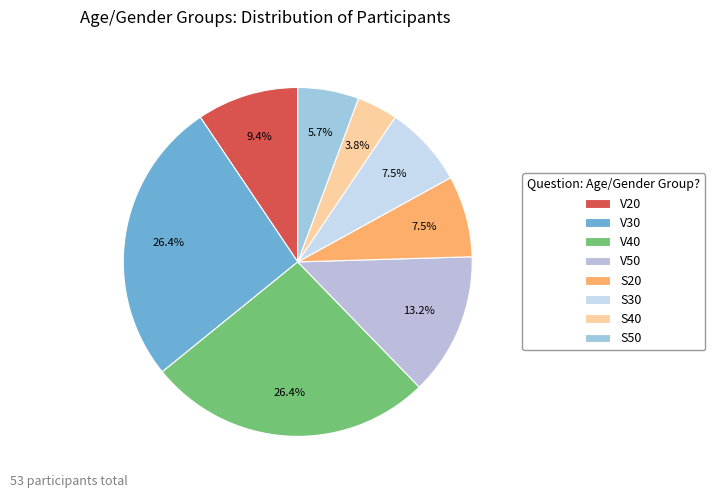

Combined, do V40 and S40 account for over 50%?

No